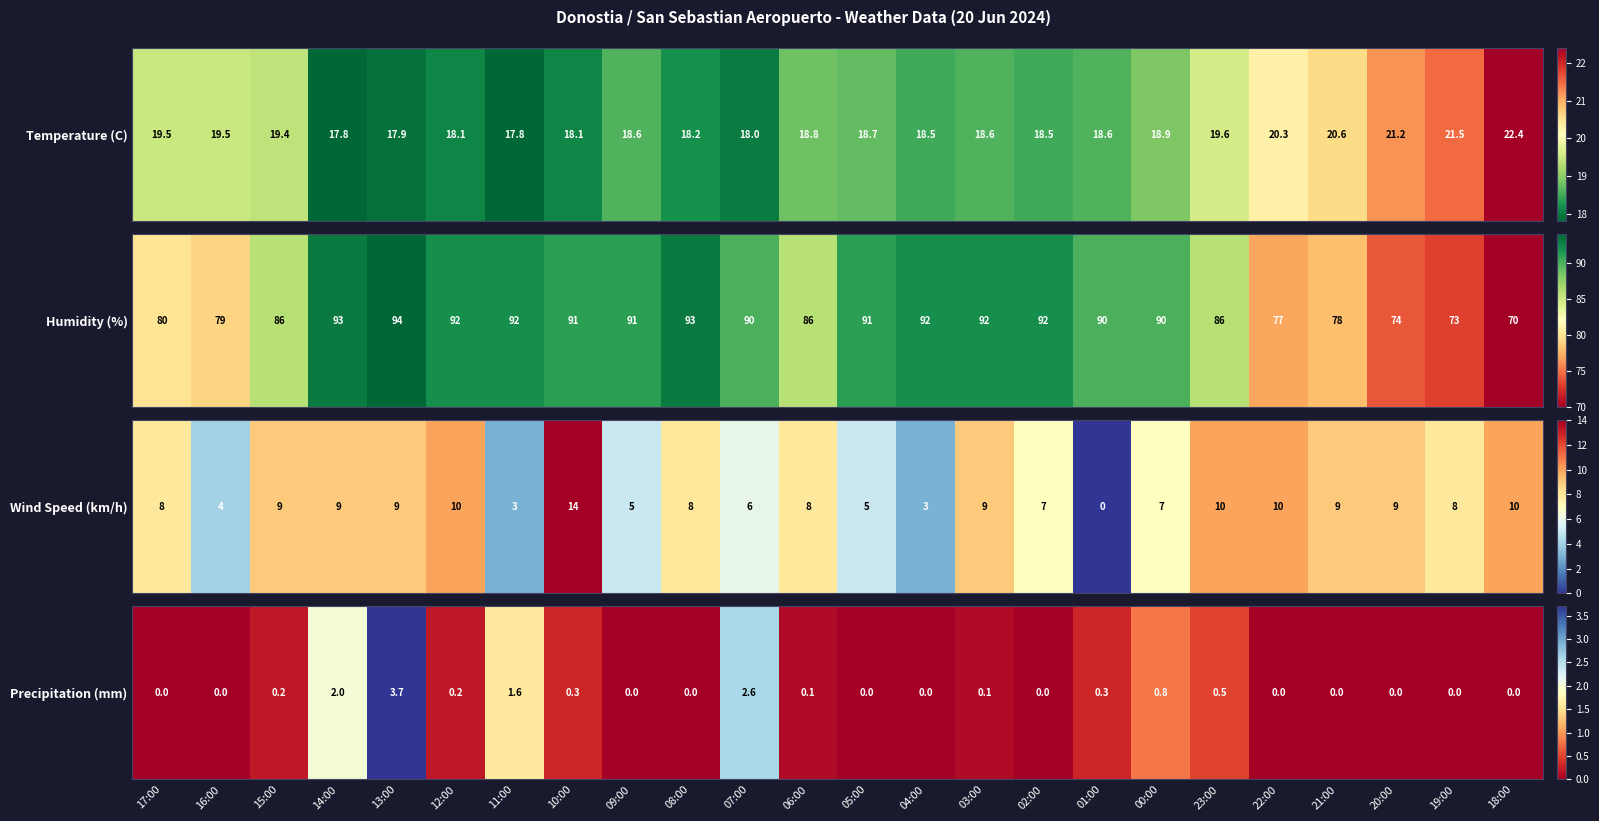

List the labels in order of value, largest first.

13:00, 07:00, 14:00, 11:00, 00:00, 23:00, 10:00, 01:00, 15:00, 12:00, 06:00, 03:00, 17:00, 16:00, 09:00, 08:00, 05:00, 04:00, 02:00, 22:00, 21:00, 20:00, 19:00, 18:00